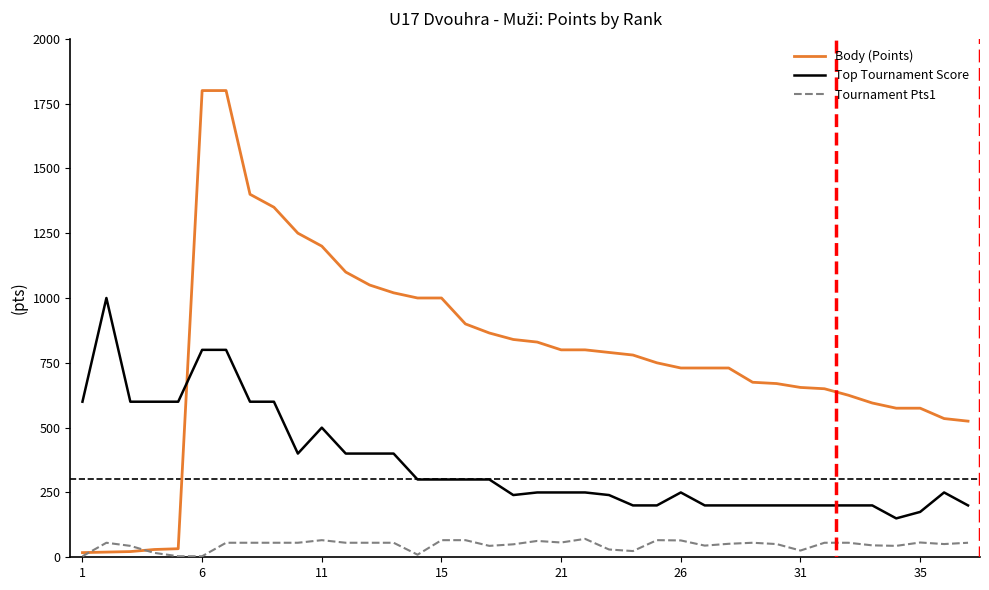

What is the sum of all Top Tournament Score values?

13755